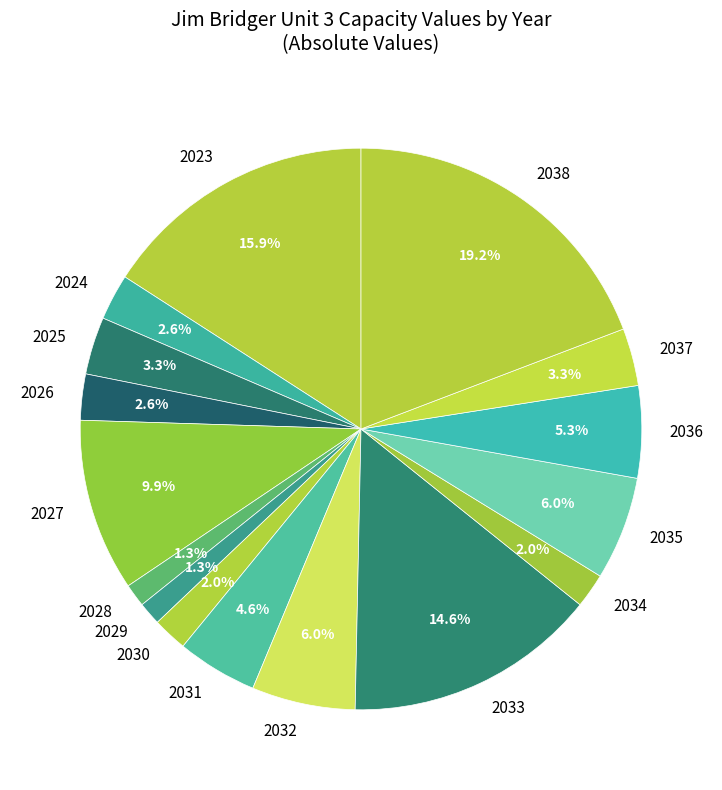

To the nearest percent, what is the combined percentage of 2033 and 2026?

17%